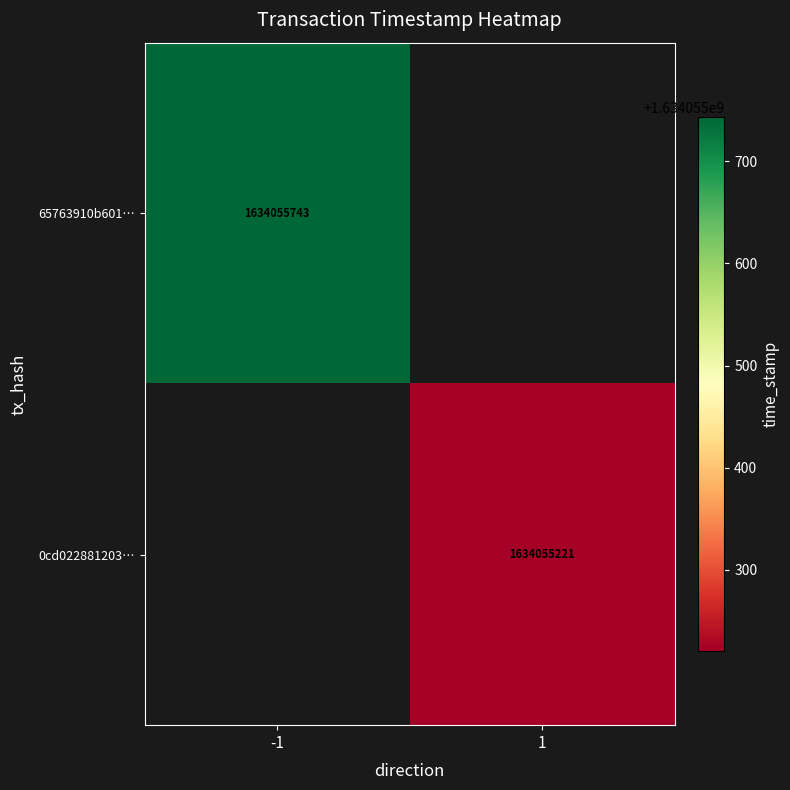

List the series in order of their overall mean, lowest first.

0cd02288120324c480b8b22480574516ec60ad1, 65763910b601c1c1ac2d1e1323f6b29bb82a21b